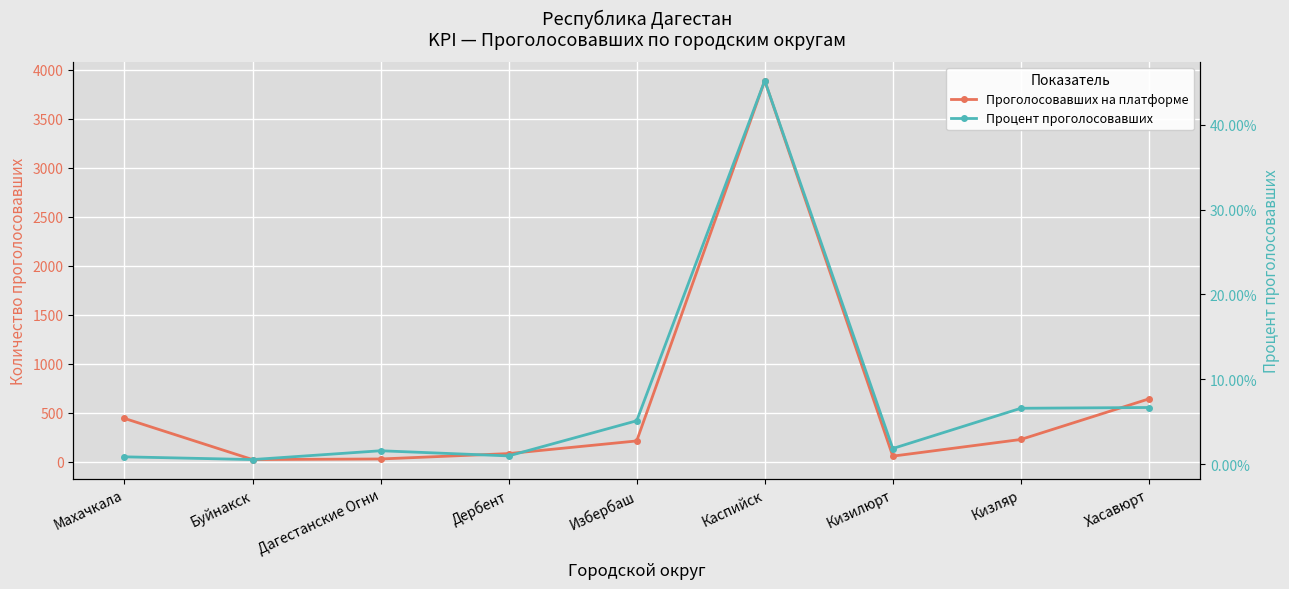

The value of Процент проголосовавших at Избербаш is 0.0. True or false?

False